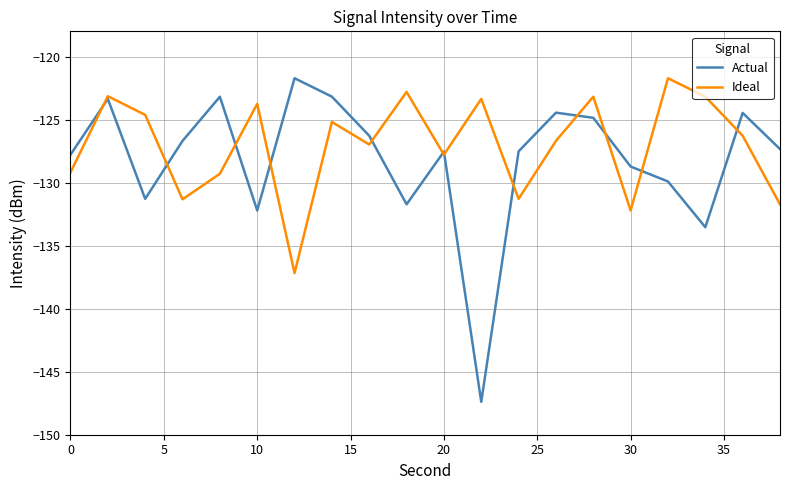

Which series has the largest range (max minus min)?

Actual